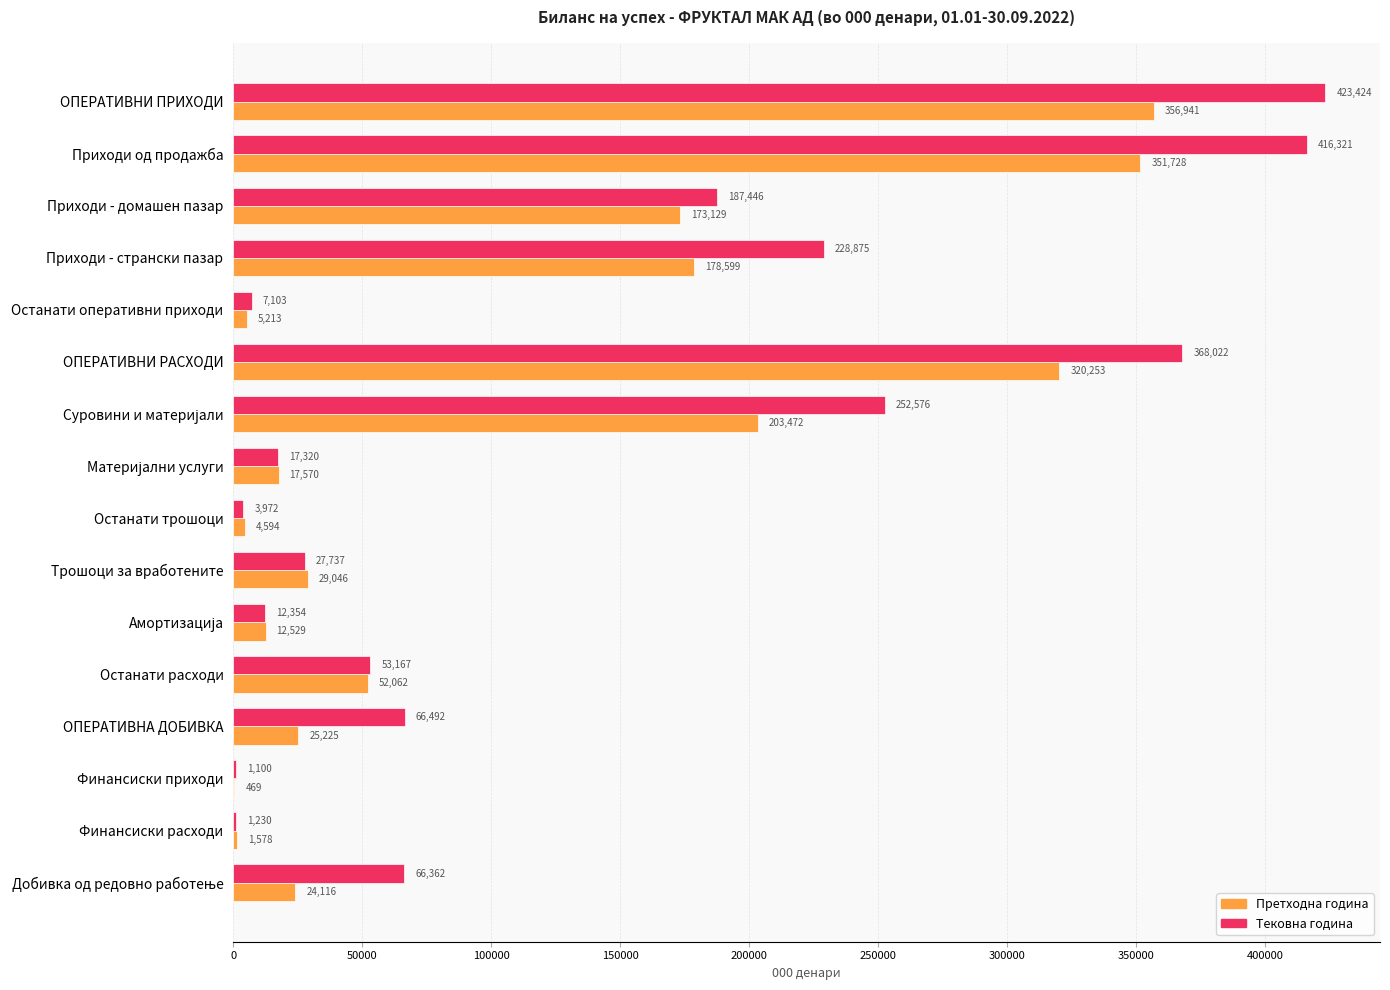

What is the sum of all Тековна година values?

2133501